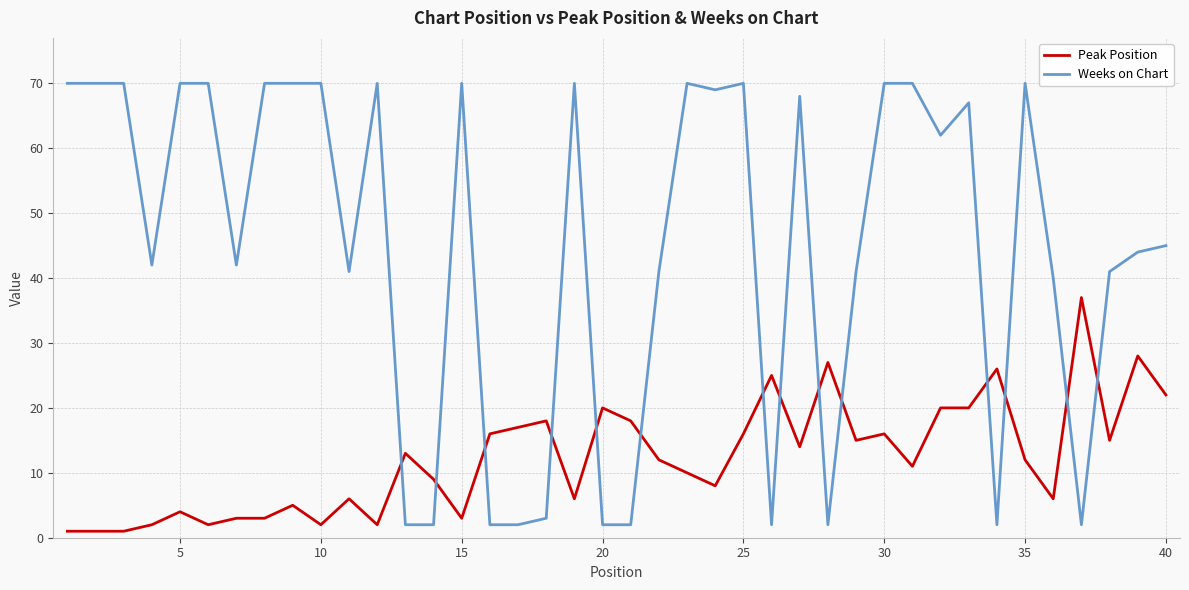

True or false: Weeks on Chart and Peak Position intersect in this chart.

True